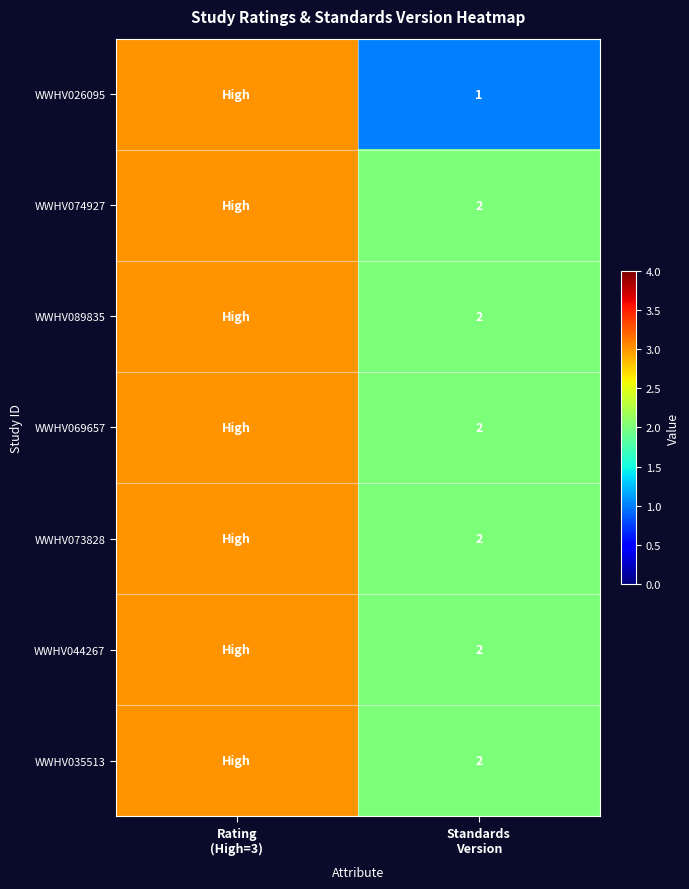

How many WWHV035513 values are between 2 and 3?

2